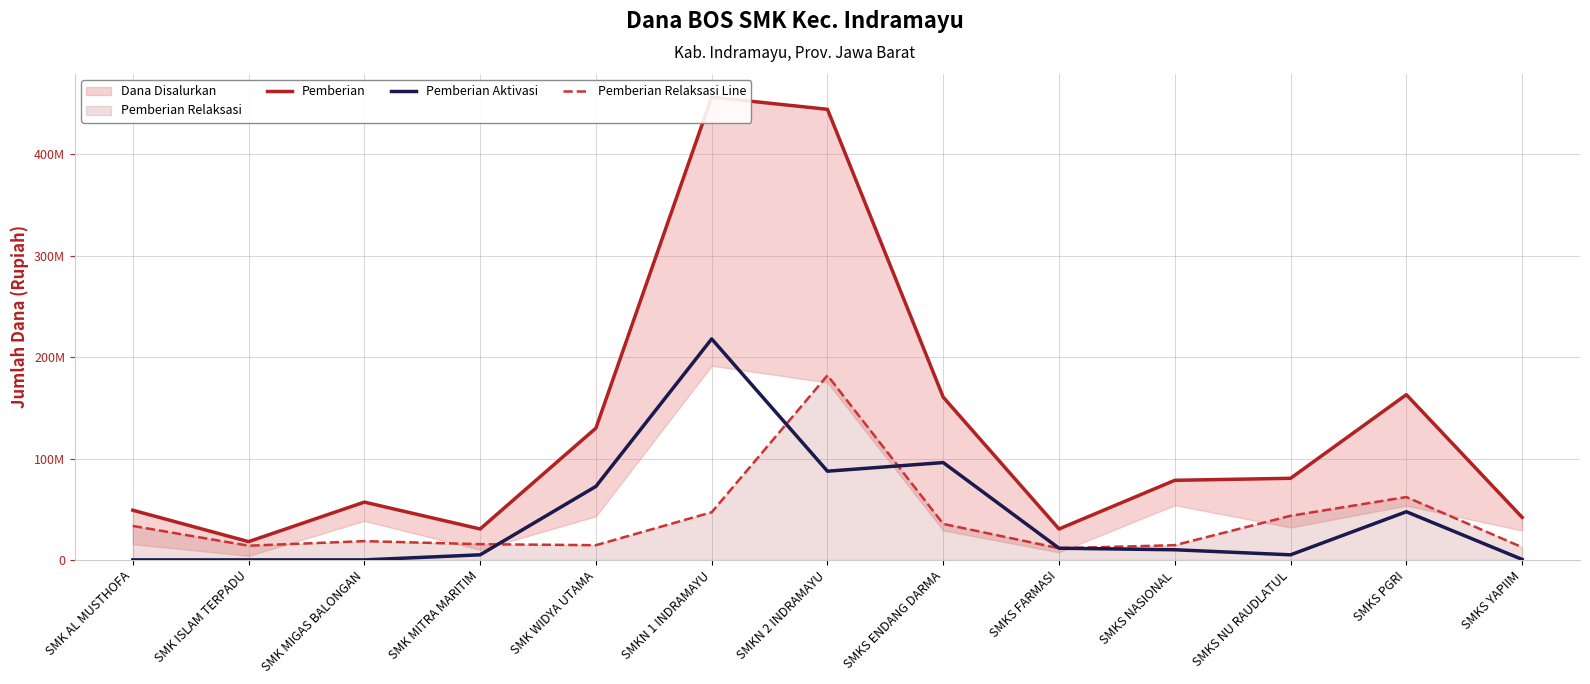

What is the maximum value shown in the chart?

456500000